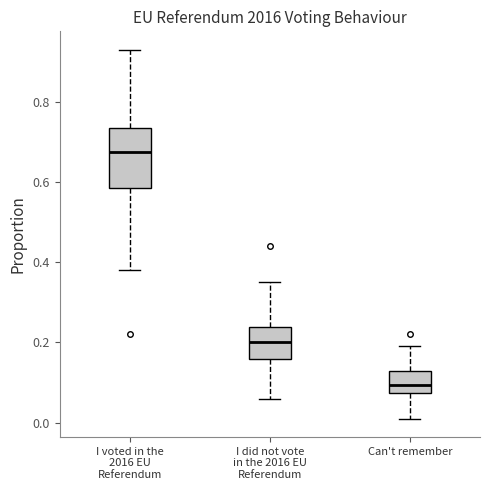

Which box has the highest median line?

I voted in the 2016 EU Referendum